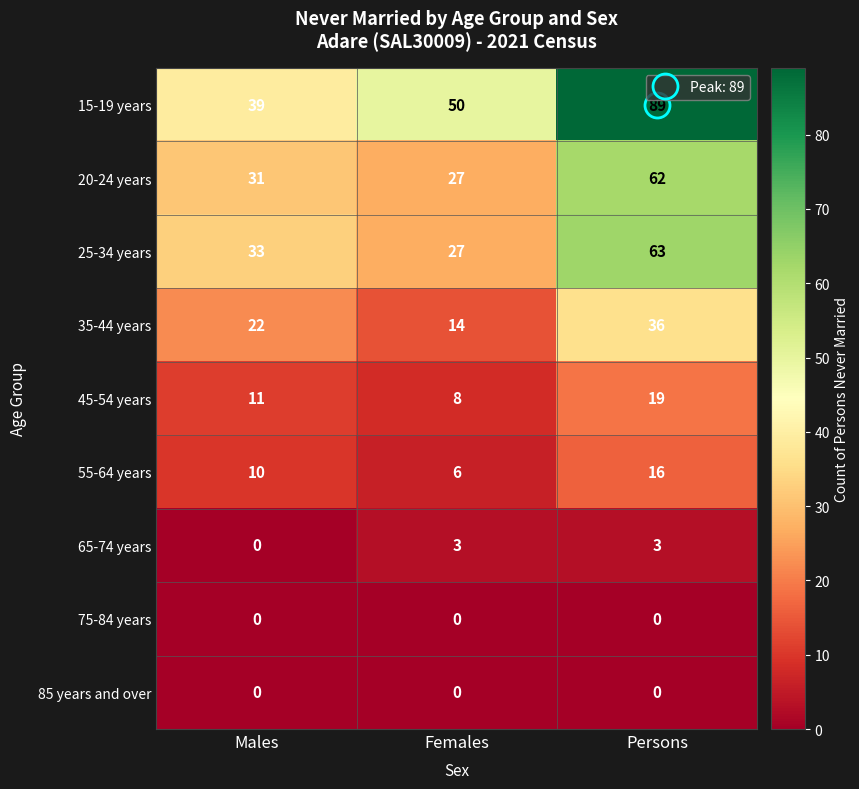

What is the spread (max minus min) of values at Males?

39